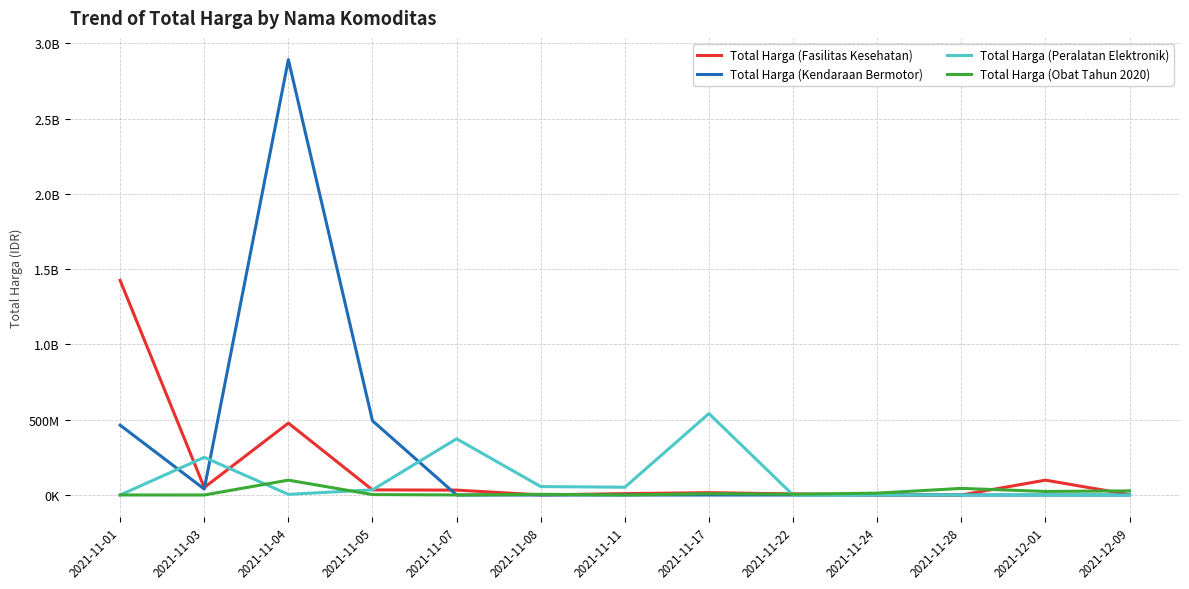

What value does the Total Harga (Fasilitas Kesehatan) series have at 2021-11-08, to the nearest 50?

577900